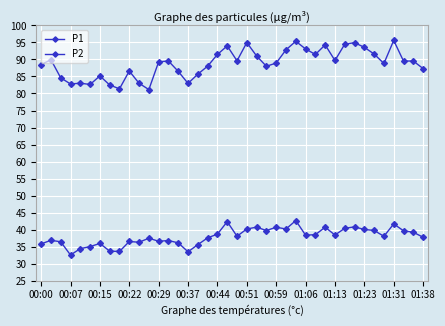

How many lines are shown in the chart?

2